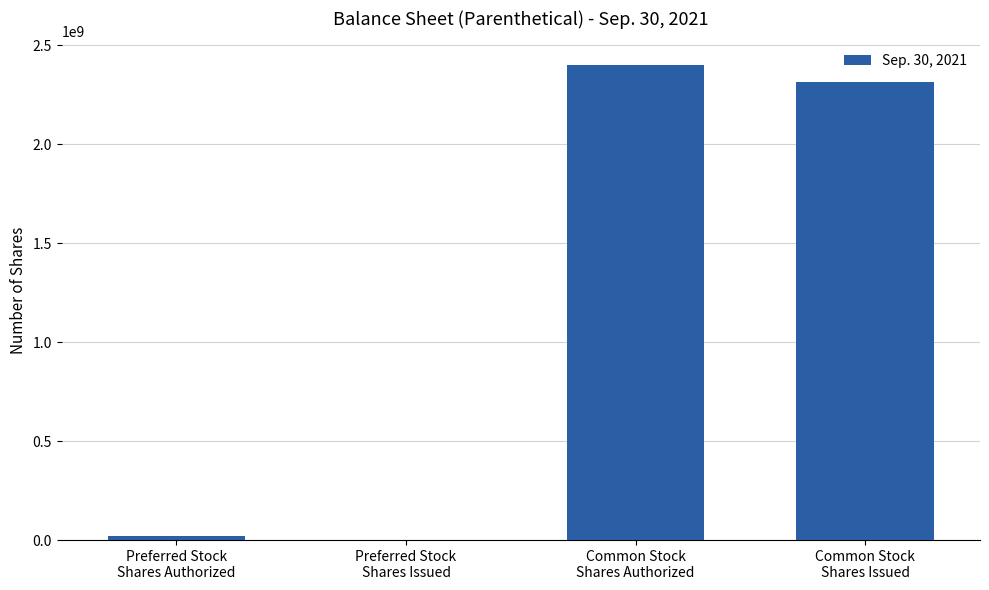

What value does the data have at Common Stock
Shares Issued, to the nearest 100?

2315276600